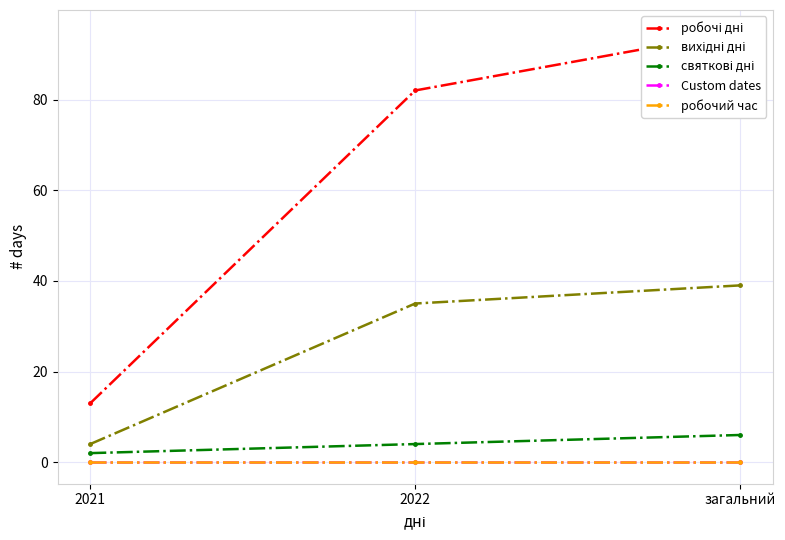

What is the spread (max minus min) of values at 2022?

82